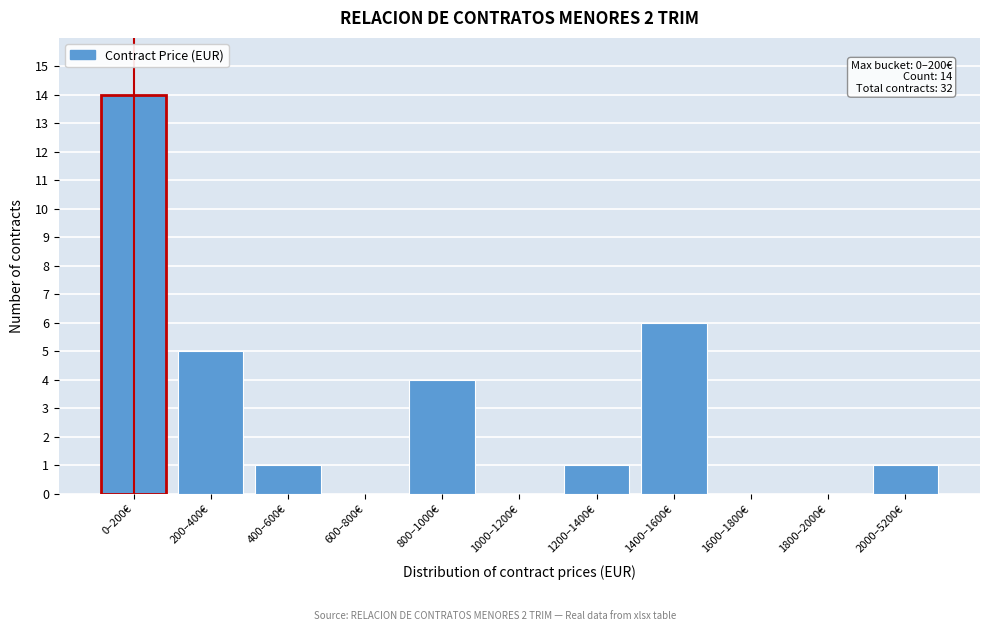

Reading left to right, what are all the values shown in this chart?

0–200€=14	200–400€=5	400–600€=1	600–800€=0	800–1000€=4	1000–1200€=0	1200–1400€=1	1400–1600€=6	1600–1800€=0	1800–2000€=0	2000–5200€=1